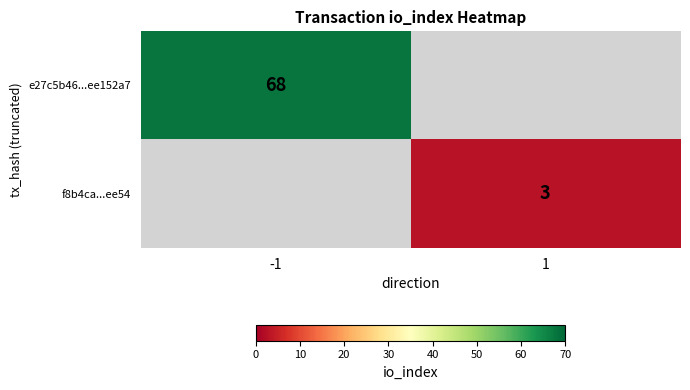

True or false: f8b4ca...ee54 has a value of 3 at 1.

True